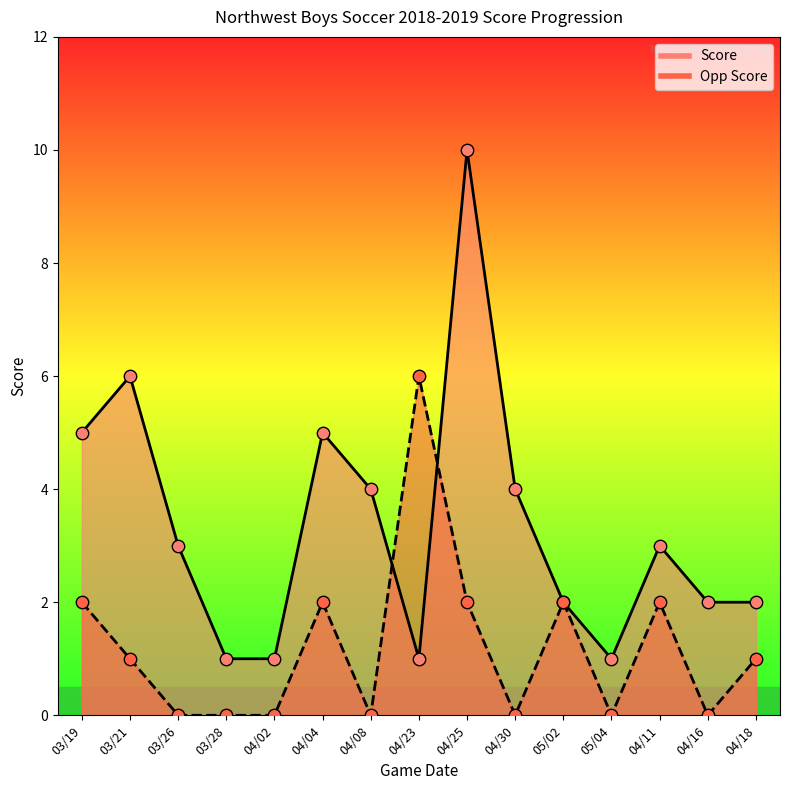

At how many categories does at least one series exceed 8?

1